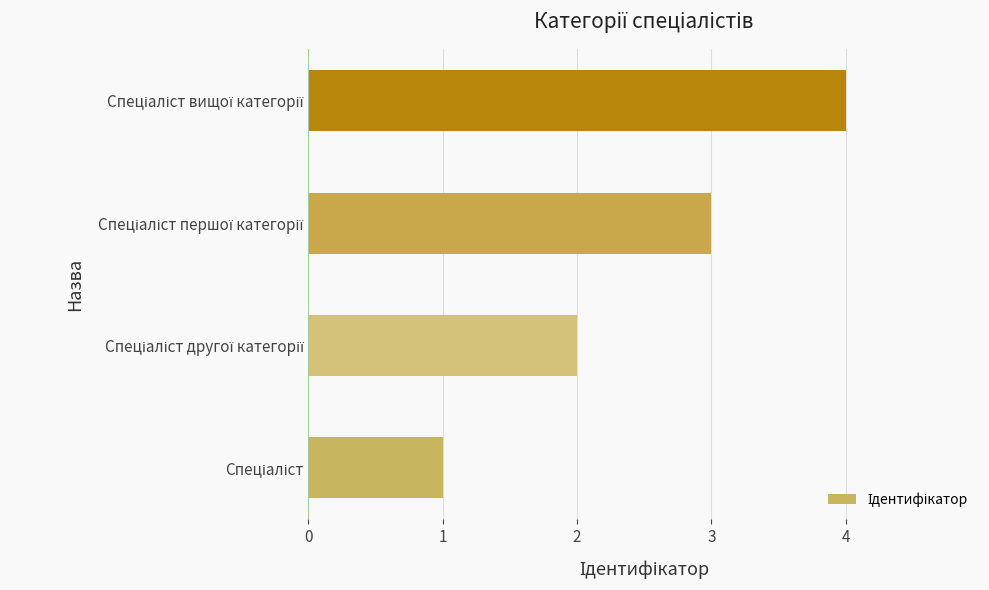

What is the maximum value shown in the chart?

4